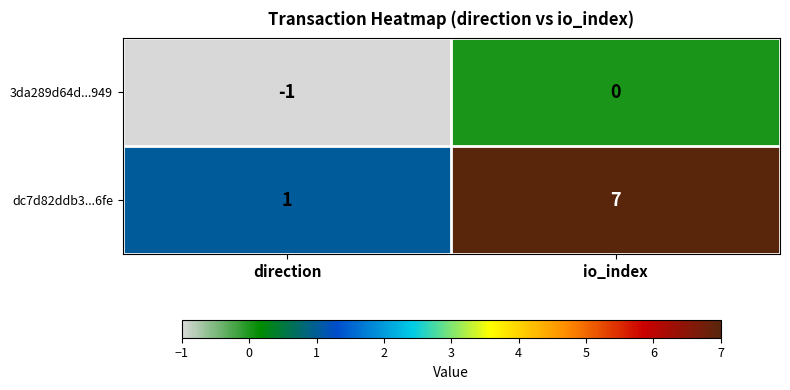

Where is 3da289d64d...949 nearest to the value 0?

io_index